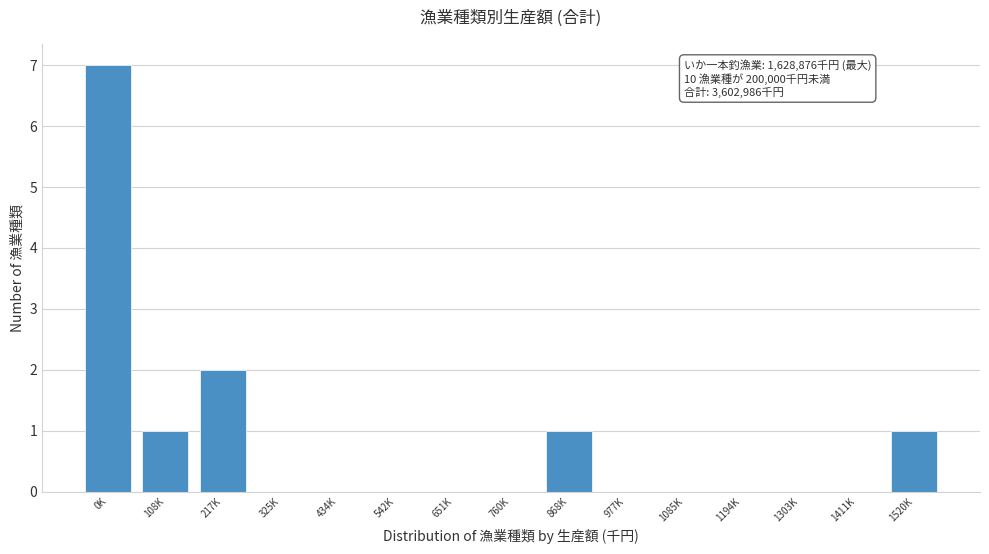

Reading left to right, what are all the values shown in this chart?

0K=7	108K=1	217K=2	325K=0	434K=0	542K=0	651K=0	760K=0	868K=1	977K=0	1085K=0	1194K=0	1303K=0	1411K=0	1520K=1